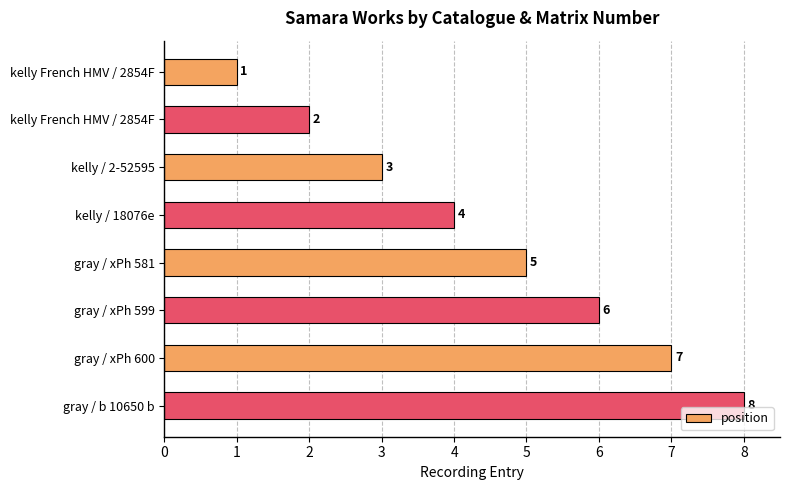

How many bars are there in total?

8